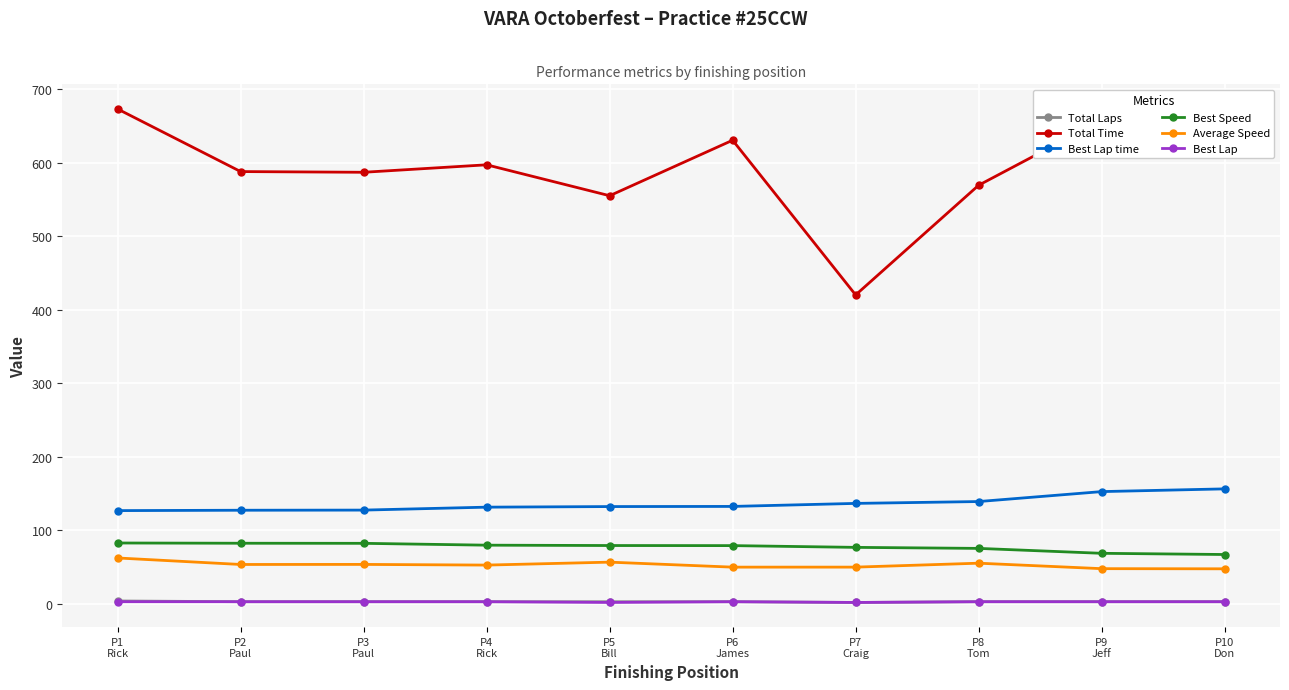

True or false: Average Speed and Best Lap intersect in this chart.

False